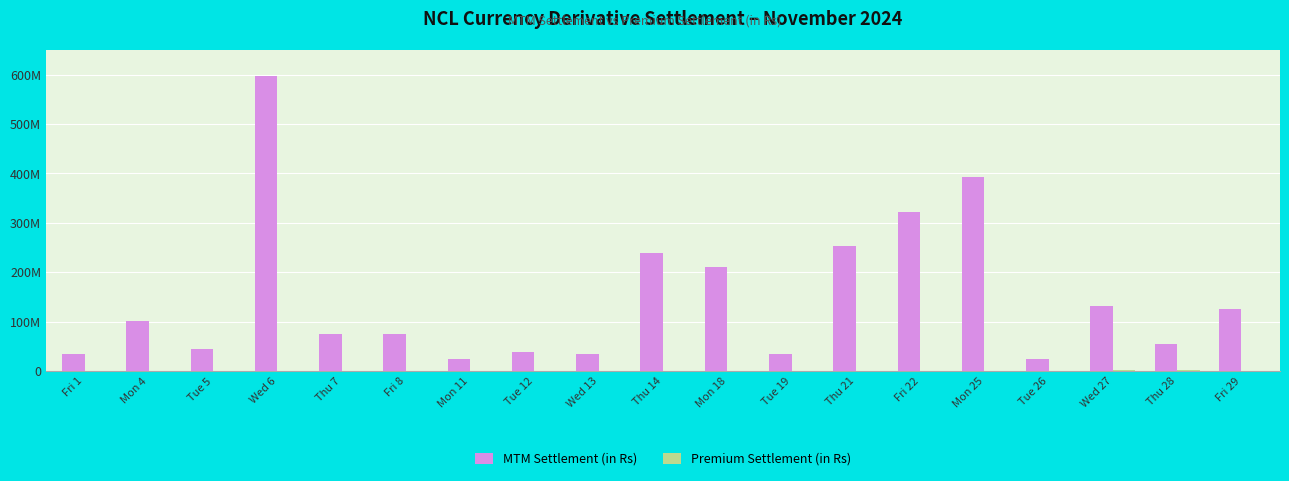

The value of Premium Settlement (in Rs) at Fri 29 is 190020.2. True or false?

False